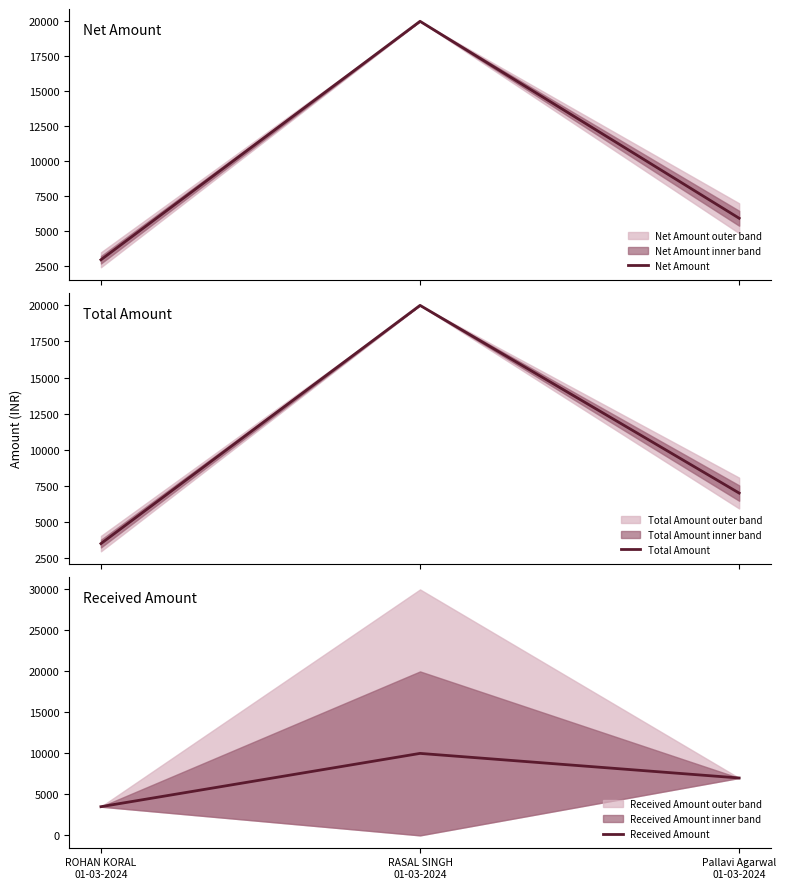

Reading right to left, what are all the values shown in this chart?

Net Amount: 5932.2	20000.0	2966.1
Total Amount: 7000.0	20000.0	3500.0
Received Amount: 7000.0	10000.0	3500.0